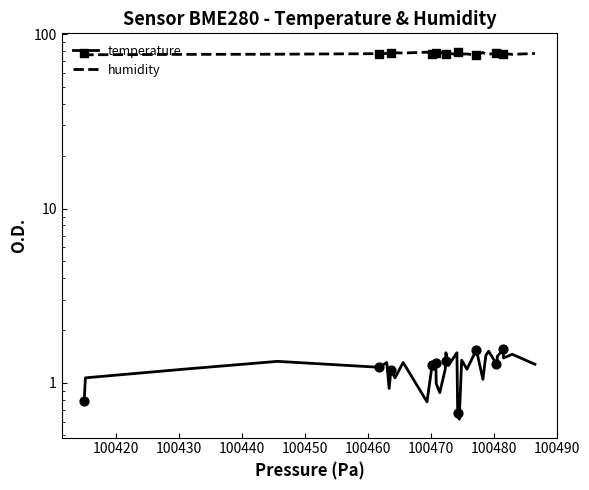

Which series contains the highest Y value?

humidity